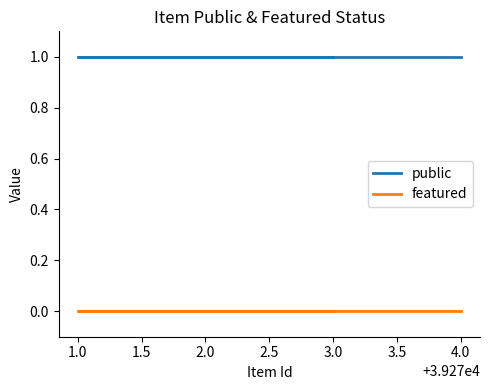

At which label is public closest to 1?

3.0